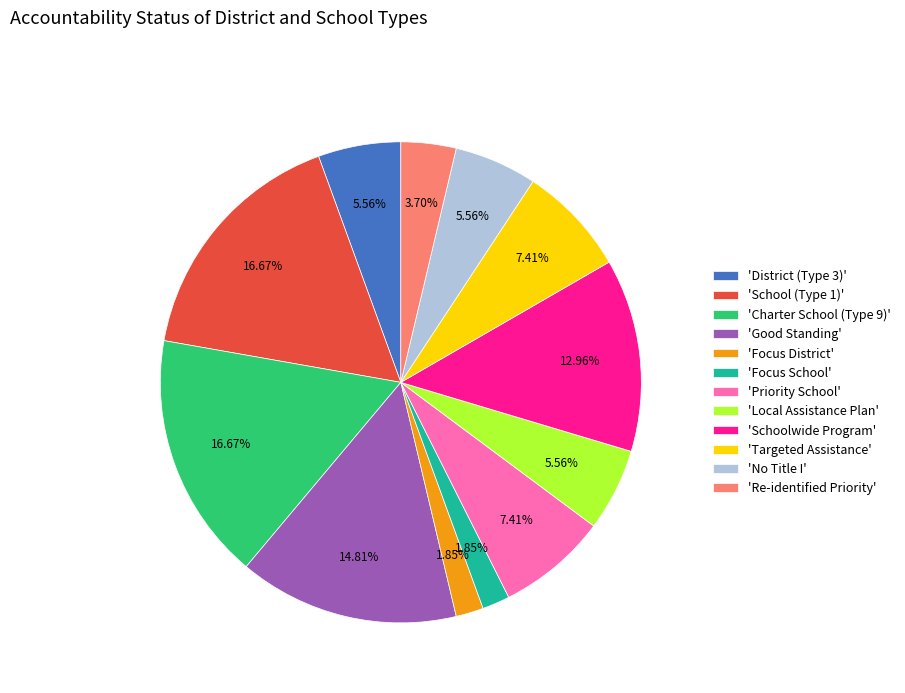

How many segments does this pie chart have?

12